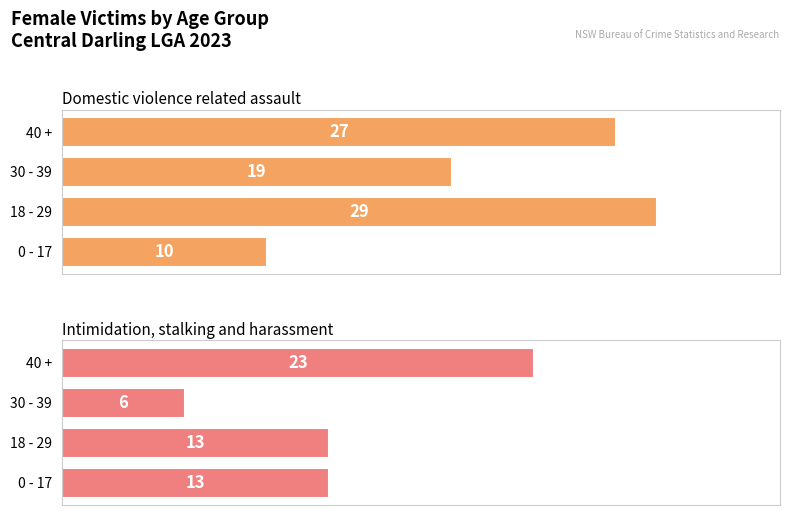

The Intimidation, stalking and harassment series shows 13 at 0 - 17. True or false?

True